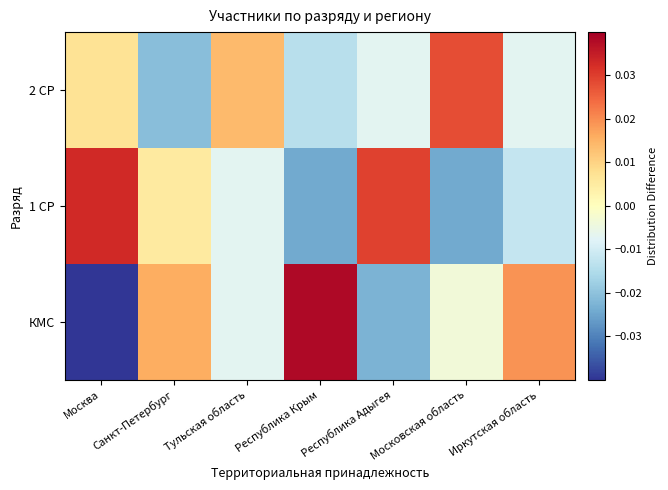

Count the number of data series in this chart.

3